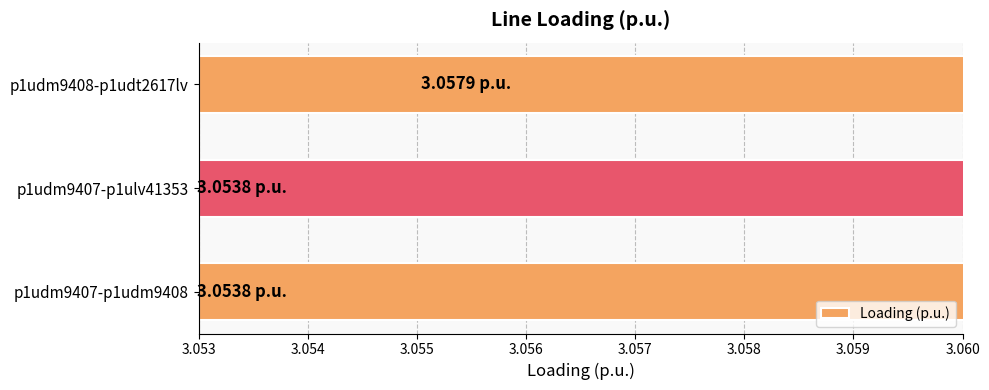

Is it true that the value at p1udm9407-p1ulv41353 is 3.1?

True